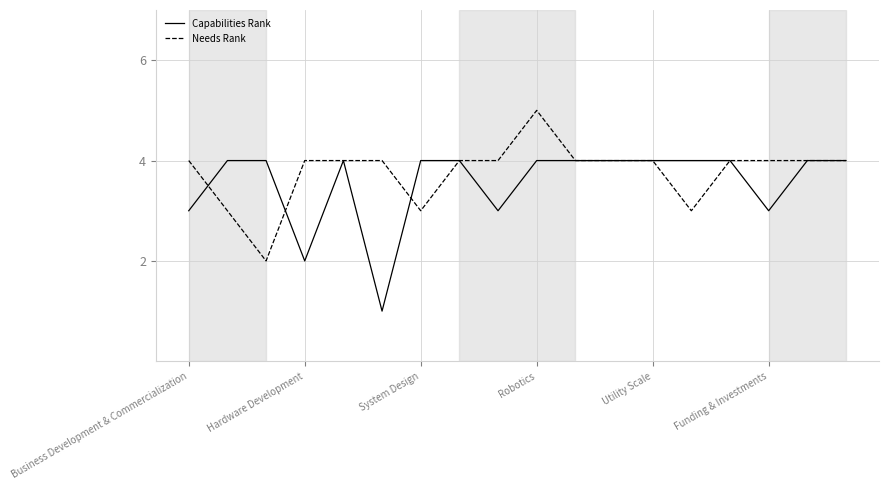

What is the maximum value shown in the chart?

5